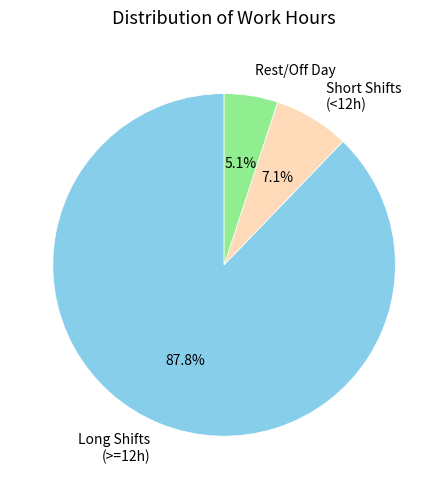

How many segments does this pie chart have?

3